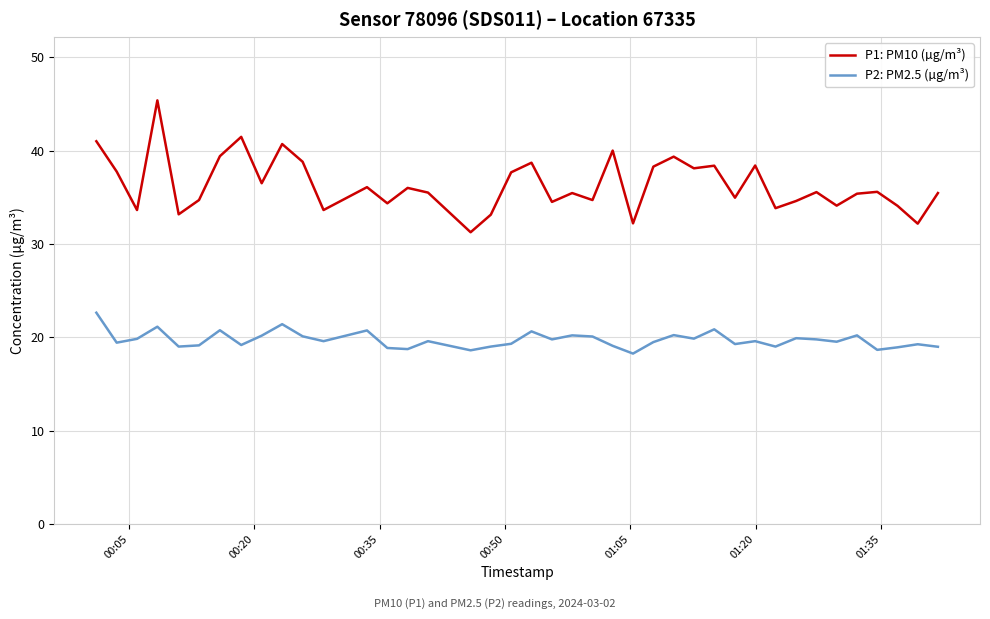

Which series has the widest spread of values?

P1: PM10 (µg/m³)